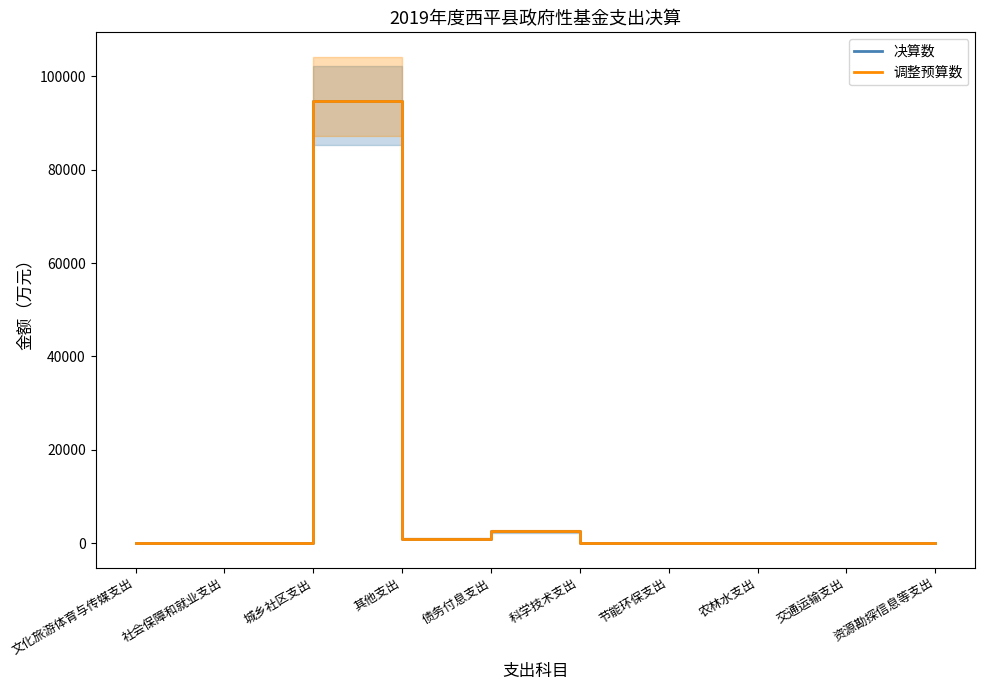

What is the total value across all series at 债务付息支出?

5088